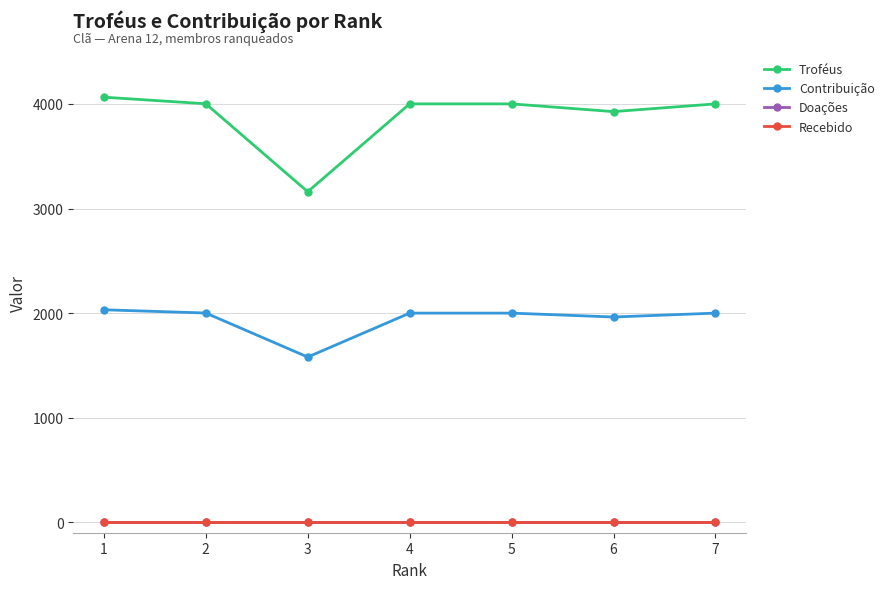

Where does the Troféus series first go above 4001?

1